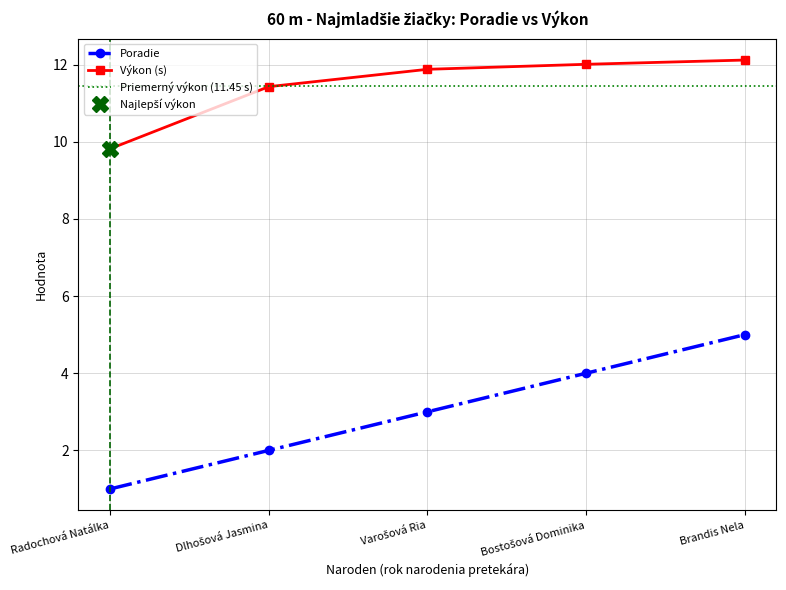

Is the value of Poradie at Brandis Nela greater than the value of Výkon (s) at Brandis Nela?

No